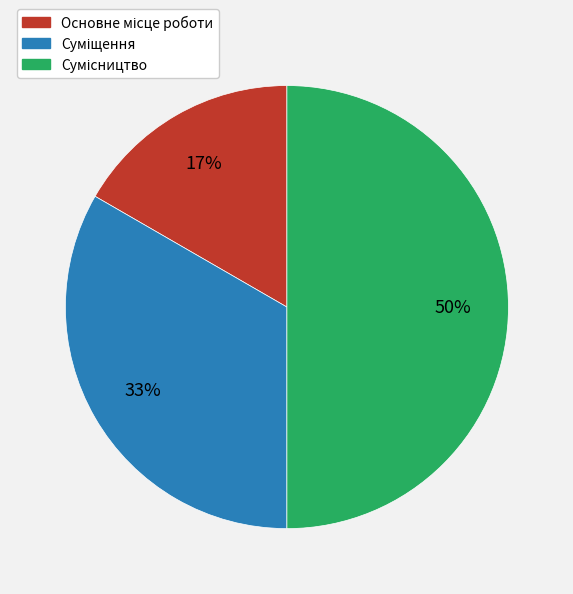

To the nearest percent, what is the average slice percentage?

33%